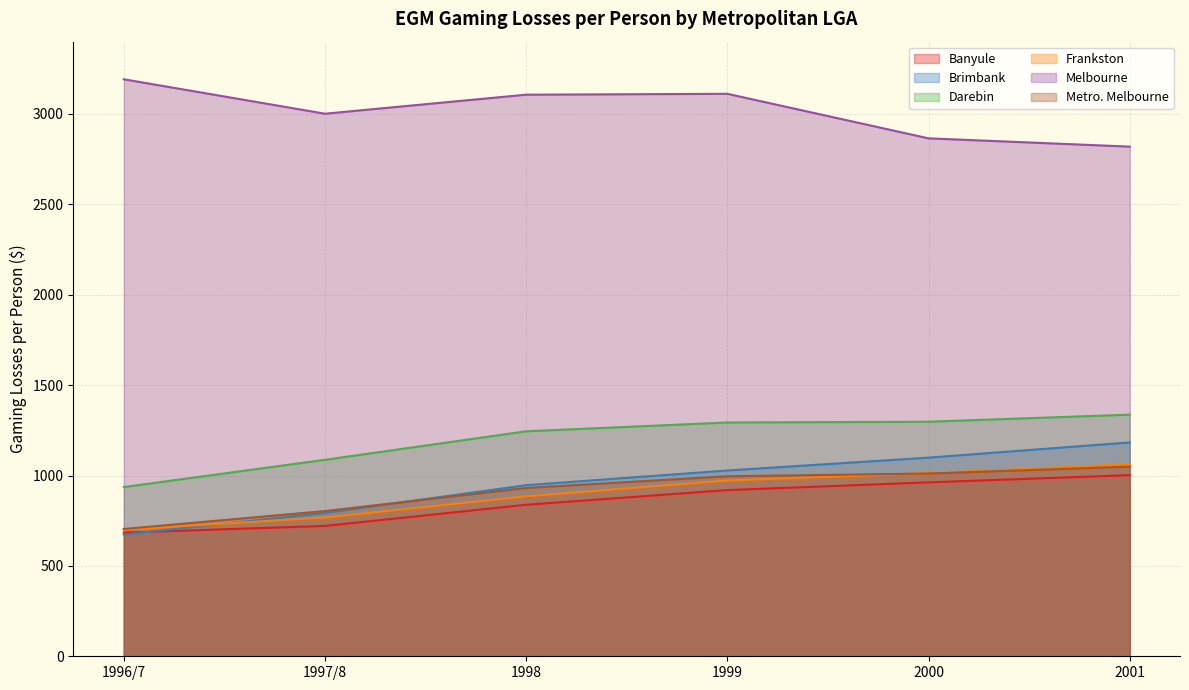

The Metro. Melbourne series shows 653.1 at 2000. True or false?

False